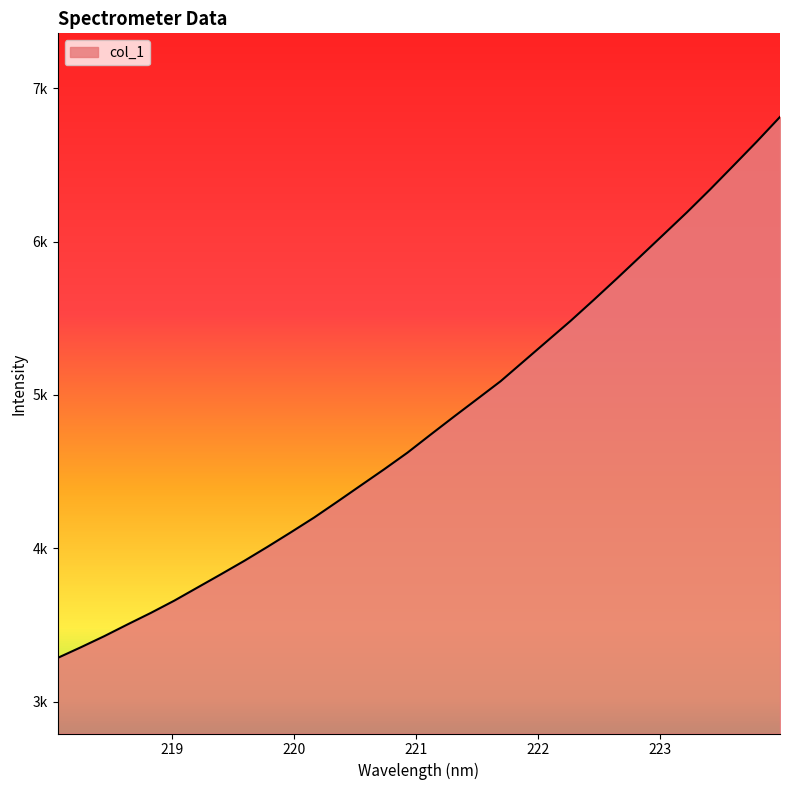

Does the chart have visible grid lines?

No